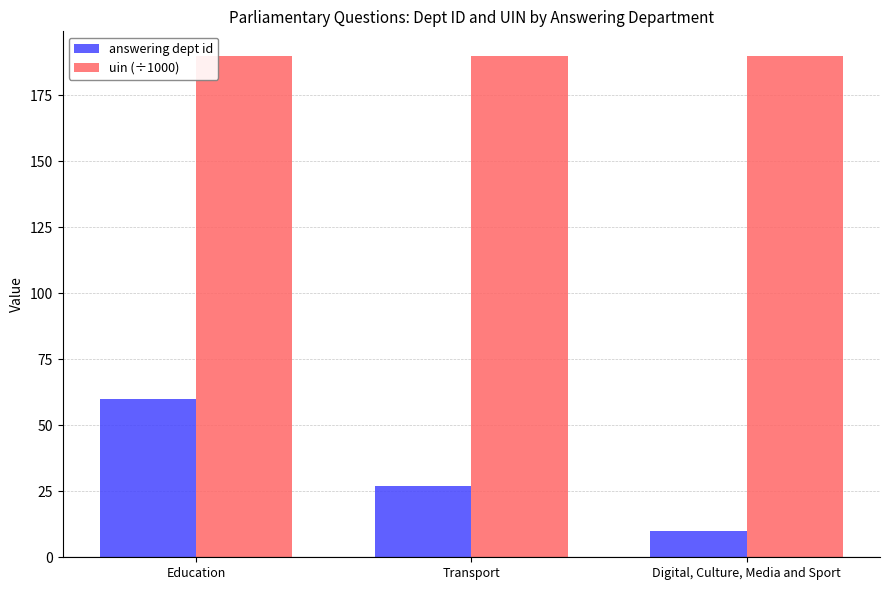

What is the minimum value shown in the chart?

10.0